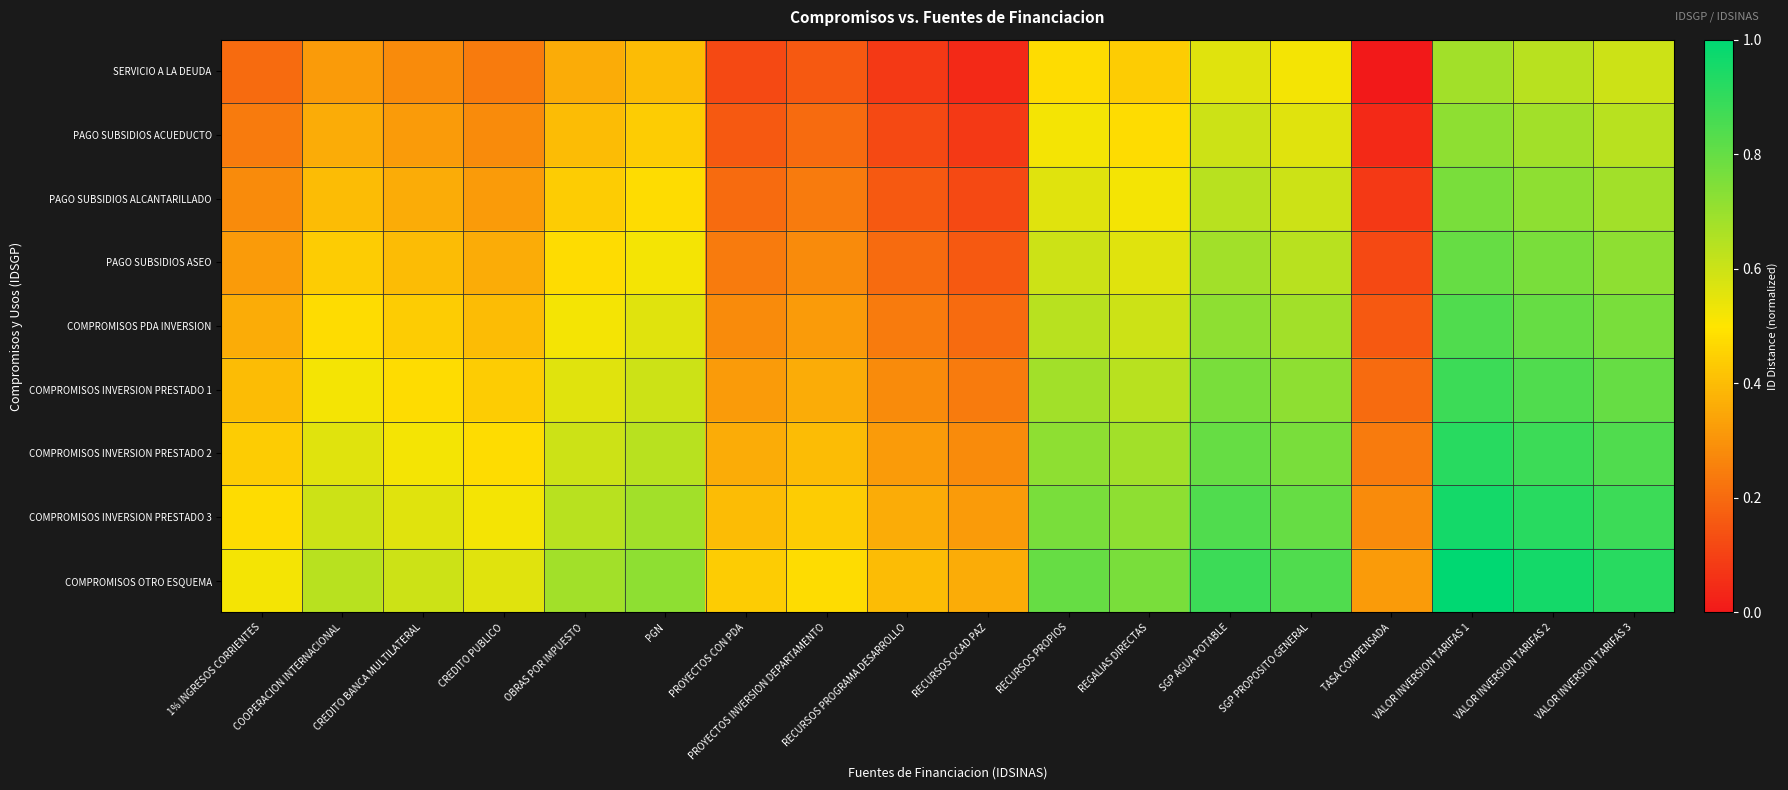

Reading right to left, what are all the values shown in this chart?

SERVICIO A LA DEUDA: VALOR INVERSION TARIFAS 3=0.6	VALOR INVERSION TARIFAS 2=0.6	VALOR INVERSION TARIFAS 1=0.7	TASA COMPENSADA=0.0	SGP PROPOSITO GENERAL=0.5	SGP AGUA POTABLE=0.6	REGALIAS DIRECTAS=0.4	RECURSOS PROPIOS=0.5	RECURSOS OCAD PAZ=0.0	RECURSOS PROGRAMA DESARROLLO=0.1	PROYECTOS INVERSION DEPARTAMENTO=0.2	PROYECTOS CON PDA=0.1	PGN=0.4	OBRAS POR IMPUESTO=0.4	CREDITO PUBLICO=0.2	CREDITO BANCA MULTILATERAL=0.3	COOPERACION INTERNACIONAL=0.3	1% INGRESOS CORRIENTES=0.2
PAGO SUBSIDIOS ACUEDUCTO: VALOR INVERSION TARIFAS 3=0.6	VALOR INVERSION TARIFAS 2=0.7	VALOR INVERSION TARIFAS 1=0.7	TASA COMPENSADA=0.0	SGP PROPOSITO GENERAL=0.6	SGP AGUA POTABLE=0.6	REGALIAS DIRECTAS=0.5	RECURSOS PROPIOS=0.5	RECURSOS OCAD PAZ=0.1	RECURSOS PROGRAMA DESARROLLO=0.1	PROYECTOS INVERSION DEPARTAMENTO=0.2	PROYECTOS CON PDA=0.2	PGN=0.4	OBRAS POR IMPUESTO=0.4	CREDITO PUBLICO=0.3	CREDITO BANCA MULTILATERAL=0.3	COOPERACION INTERNACIONAL=0.4	1% INGRESOS CORRIENTES=0.2
PAGO SUBSIDIOS ALCANTARILLADO: VALOR INVERSION TARIFAS 3=0.7	VALOR INVERSION TARIFAS 2=0.7	VALOR INVERSION TARIFAS 1=0.8	TASA COMPENSADA=0.1	SGP PROPOSITO GENERAL=0.6	SGP AGUA POTABLE=0.6	REGALIAS DIRECTAS=0.5	RECURSOS PROPIOS=0.6	RECURSOS OCAD PAZ=0.1	RECURSOS PROGRAMA DESARROLLO=0.2	PROYECTOS INVERSION DEPARTAMENTO=0.2	PROYECTOS CON PDA=0.2	PGN=0.5	OBRAS POR IMPUESTO=0.4	CREDITO PUBLICO=0.3	CREDITO BANCA MULTILATERAL=0.4	COOPERACION INTERNACIONAL=0.4	1% INGRESOS CORRIENTES=0.3
PAGO SUBSIDIOS ASEO: VALOR INVERSION TARIFAS 3=0.7	VALOR INVERSION TARIFAS 2=0.8	VALOR INVERSION TARIFAS 1=0.8	TASA COMPENSADA=0.1	SGP PROPOSITO GENERAL=0.6	SGP AGUA POTABLE=0.7	REGALIAS DIRECTAS=0.6	RECURSOS PROPIOS=0.6	RECURSOS OCAD PAZ=0.2	RECURSOS PROGRAMA DESARROLLO=0.2	PROYECTOS INVERSION DEPARTAMENTO=0.3	PROYECTOS CON PDA=0.2	PGN=0.5	OBRAS POR IMPUESTO=0.5	CREDITO PUBLICO=0.4	CREDITO BANCA MULTILATERAL=0.4	COOPERACION INTERNACIONAL=0.4	1% INGRESOS CORRIENTES=0.3
COMPROMISOS PDA INVERSION: VALOR INVERSION TARIFAS 3=0.8	VALOR INVERSION TARIFAS 2=0.8	VALOR INVERSION TARIFAS 1=0.8	TASA COMPENSADA=0.2	SGP PROPOSITO GENERAL=0.7	SGP AGUA POTABLE=0.7	REGALIAS DIRECTAS=0.6	RECURSOS PROPIOS=0.6	RECURSOS OCAD PAZ=0.2	RECURSOS PROGRAMA DESARROLLO=0.2	PROYECTOS INVERSION DEPARTAMENTO=0.3	PROYECTOS CON PDA=0.3	PGN=0.6	OBRAS POR IMPUESTO=0.5	CREDITO PUBLICO=0.4	CREDITO BANCA MULTILATERAL=0.4	COOPERACION INTERNACIONAL=0.5	1% INGRESOS CORRIENTES=0.4
COMPROMISOS INVERSION PRESTADO 1: VALOR INVERSION TARIFAS 3=0.8	VALOR INVERSION TARIFAS 2=0.8	VALOR INVERSION TARIFAS 1=0.9	TASA COMPENSADA=0.2	SGP PROPOSITO GENERAL=0.7	SGP AGUA POTABLE=0.8	REGALIAS DIRECTAS=0.6	RECURSOS PROPIOS=0.7	RECURSOS OCAD PAZ=0.2	RECURSOS PROGRAMA DESARROLLO=0.3	PROYECTOS INVERSION DEPARTAMENTO=0.4	PROYECTOS CON PDA=0.3	PGN=0.6	OBRAS POR IMPUESTO=0.6	CREDITO PUBLICO=0.4	CREDITO BANCA MULTILATERAL=0.5	COOPERACION INTERNACIONAL=0.5	1% INGRESOS CORRIENTES=0.4
COMPROMISOS INVERSION PRESTADO 2: VALOR INVERSION TARIFAS 3=0.8	VALOR INVERSION TARIFAS 2=0.9	VALOR INVERSION TARIFAS 1=0.9	TASA COMPENSADA=0.2	SGP PROPOSITO GENERAL=0.8	SGP AGUA POTABLE=0.8	REGALIAS DIRECTAS=0.7	RECURSOS PROPIOS=0.7	RECURSOS OCAD PAZ=0.3	RECURSOS PROGRAMA DESARROLLO=0.3	PROYECTOS INVERSION DEPARTAMENTO=0.4	PROYECTOS CON PDA=0.4	PGN=0.6	OBRAS POR IMPUESTO=0.6	CREDITO PUBLICO=0.5	CREDITO BANCA MULTILATERAL=0.5	COOPERACION INTERNACIONAL=0.6	1% INGRESOS CORRIENTES=0.4
COMPROMISOS INVERSION PRESTADO 3: VALOR INVERSION TARIFAS 3=0.9	VALOR INVERSION TARIFAS 2=0.9	VALOR INVERSION TARIFAS 1=1.0	TASA COMPENSADA=0.3	SGP PROPOSITO GENERAL=0.8	SGP AGUA POTABLE=0.8	REGALIAS DIRECTAS=0.7	RECURSOS PROPIOS=0.8	RECURSOS OCAD PAZ=0.3	RECURSOS PROGRAMA DESARROLLO=0.4	PROYECTOS INVERSION DEPARTAMENTO=0.4	PROYECTOS CON PDA=0.4	PGN=0.7	OBRAS POR IMPUESTO=0.6	CREDITO PUBLICO=0.5	CREDITO BANCA MULTILATERAL=0.6	COOPERACION INTERNACIONAL=0.6	1% INGRESOS CORRIENTES=0.5
COMPROMISOS OTRO ESQUEMA: VALOR INVERSION TARIFAS 3=0.9	VALOR INVERSION TARIFAS 2=1.0	VALOR INVERSION TARIFAS 1=1.0	TASA COMPENSADA=0.3	SGP PROPOSITO GENERAL=0.8	SGP AGUA POTABLE=0.9	REGALIAS DIRECTAS=0.8	RECURSOS PROPIOS=0.8	RECURSOS OCAD PAZ=0.4	RECURSOS PROGRAMA DESARROLLO=0.4	PROYECTOS INVERSION DEPARTAMENTO=0.5	PROYECTOS CON PDA=0.4	PGN=0.7	OBRAS POR IMPUESTO=0.7	CREDITO PUBLICO=0.6	CREDITO BANCA MULTILATERAL=0.6	COOPERACION INTERNACIONAL=0.6	1% INGRESOS CORRIENTES=0.5